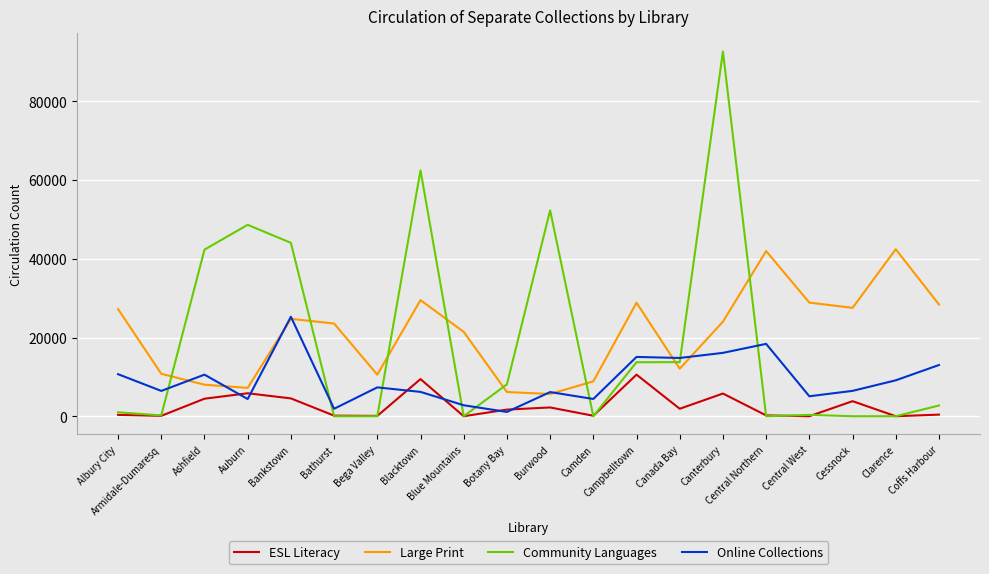

Between Blacktown and Blue Mountains, which series saw the biggest shift?

Community Languages